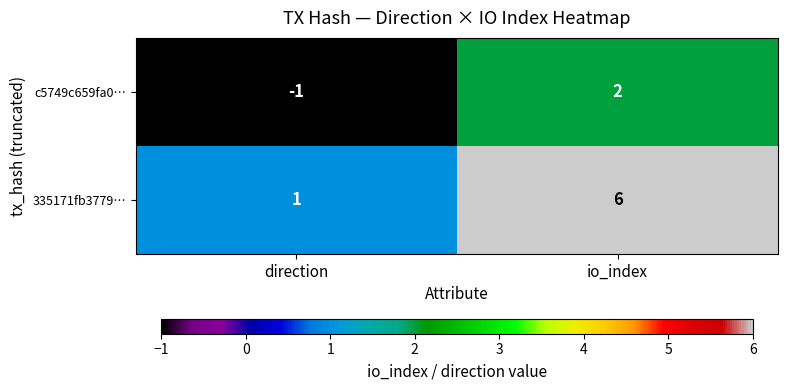

What is the greatest value displayed?

6